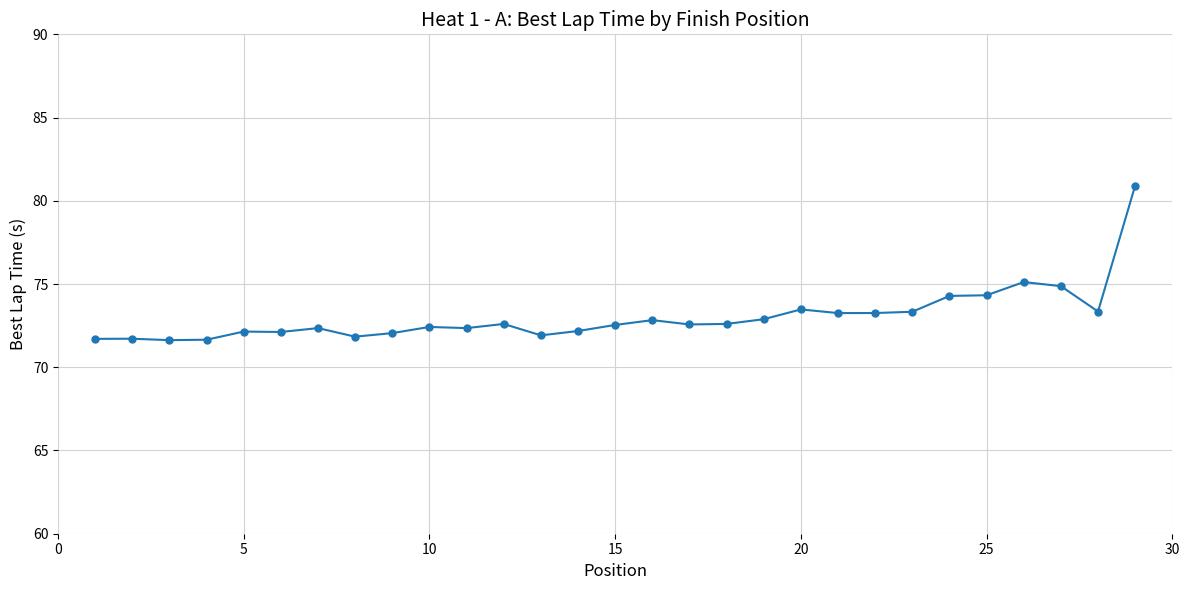

What is the difference between the second highest and second lowest values?

3.5